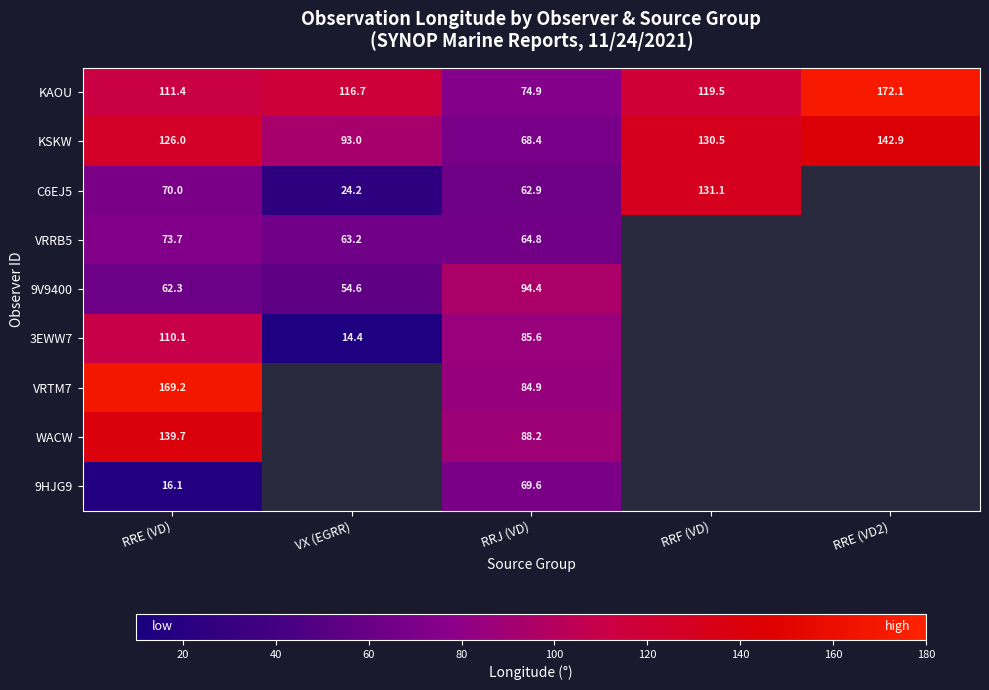

The value of WACW at RRJ (VD) is 155.4. True or false?

False